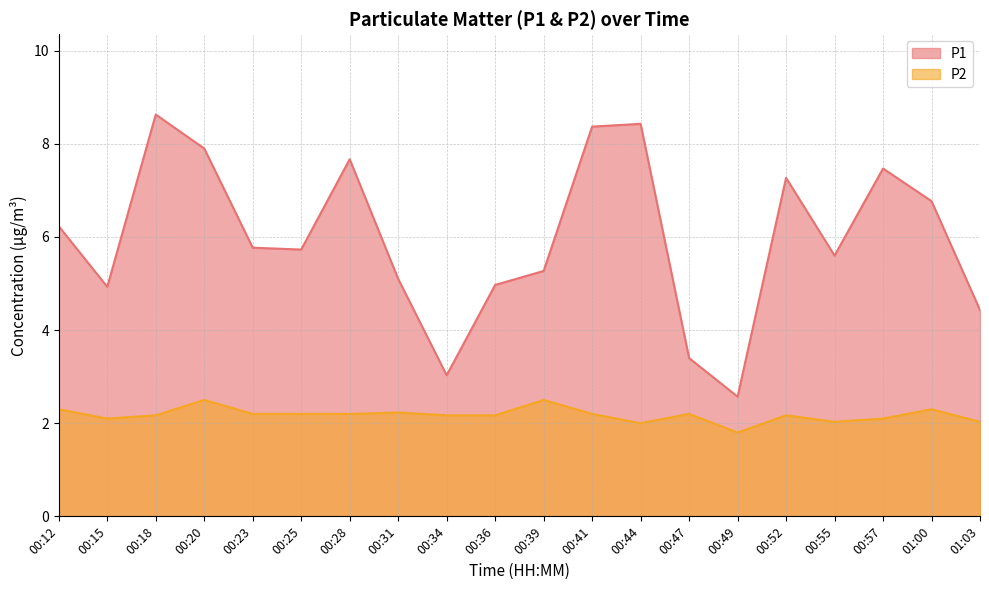

What is the total value across all series at 00:28?

9.9